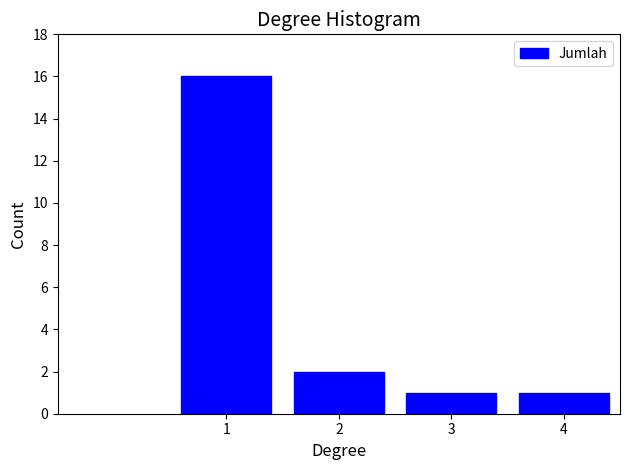

Reading right to left, list all the values displayed in this chart.

1	1	2	16